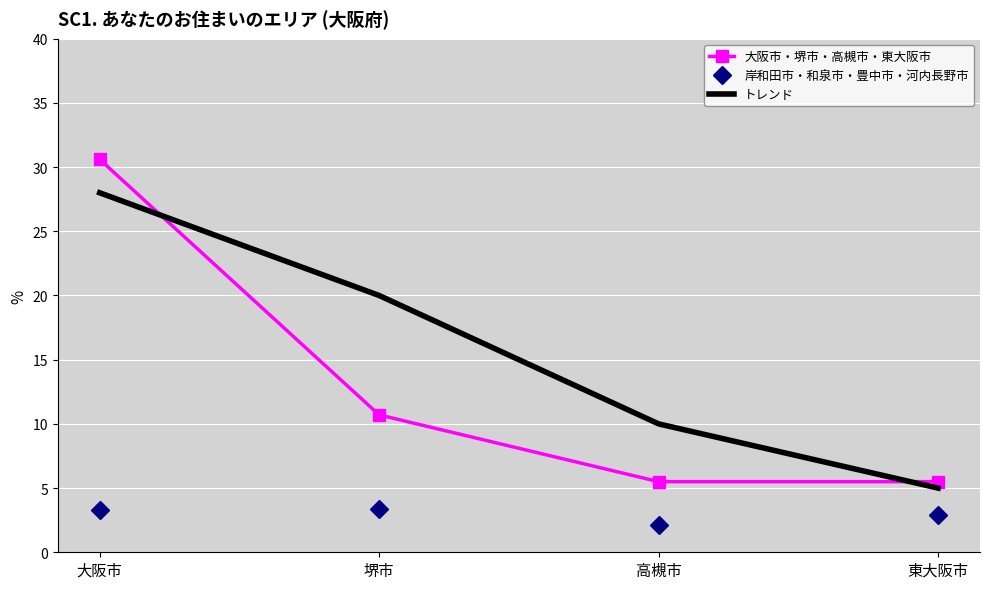

Between which two adjacent categories do 大阪市・堺市・高槻市・東大阪市 and トレンド first intersect?

大阪市 and 堺市